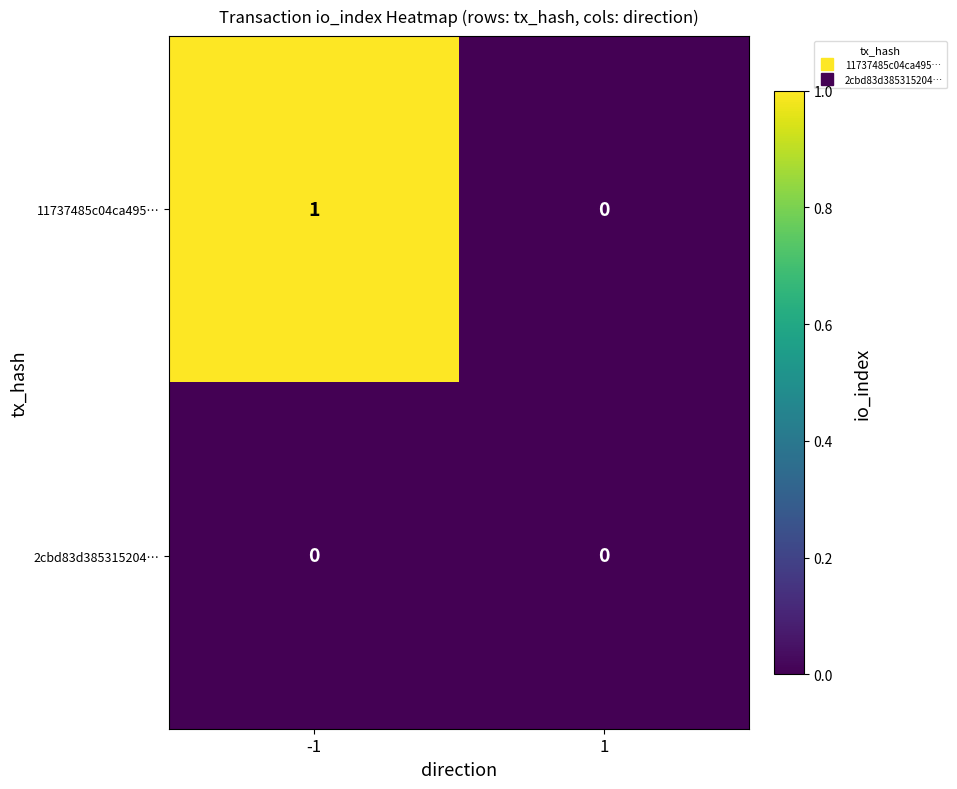

Rank the series by their average value, from highest to lowest.

11737485c04ca495…, 2cbd83d385315204…